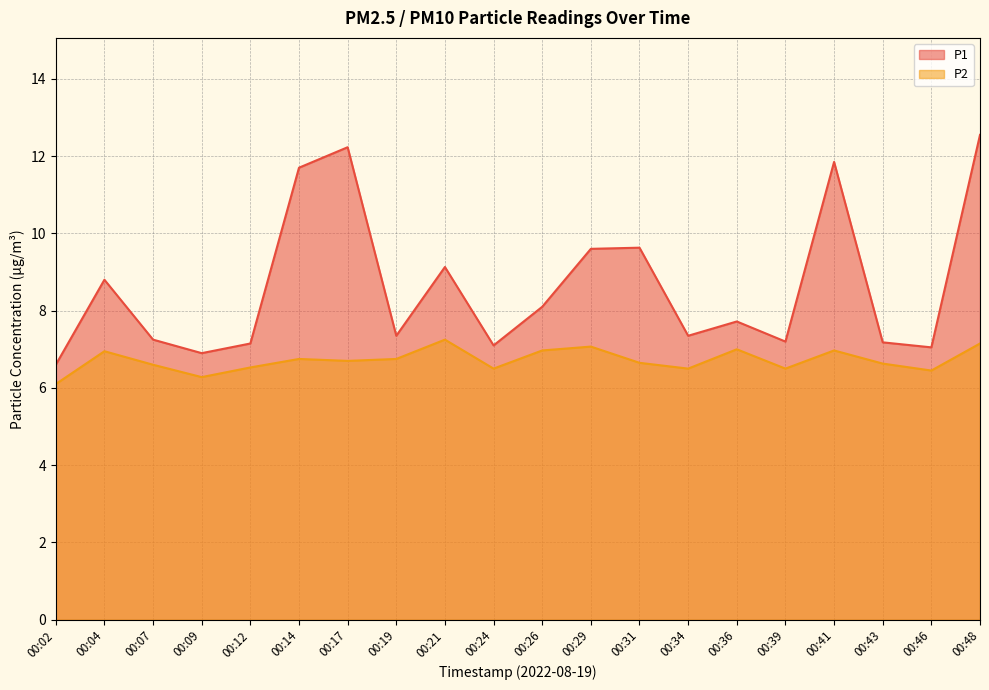

The P2 series shows 3.0 at 00:48. True or false?

False